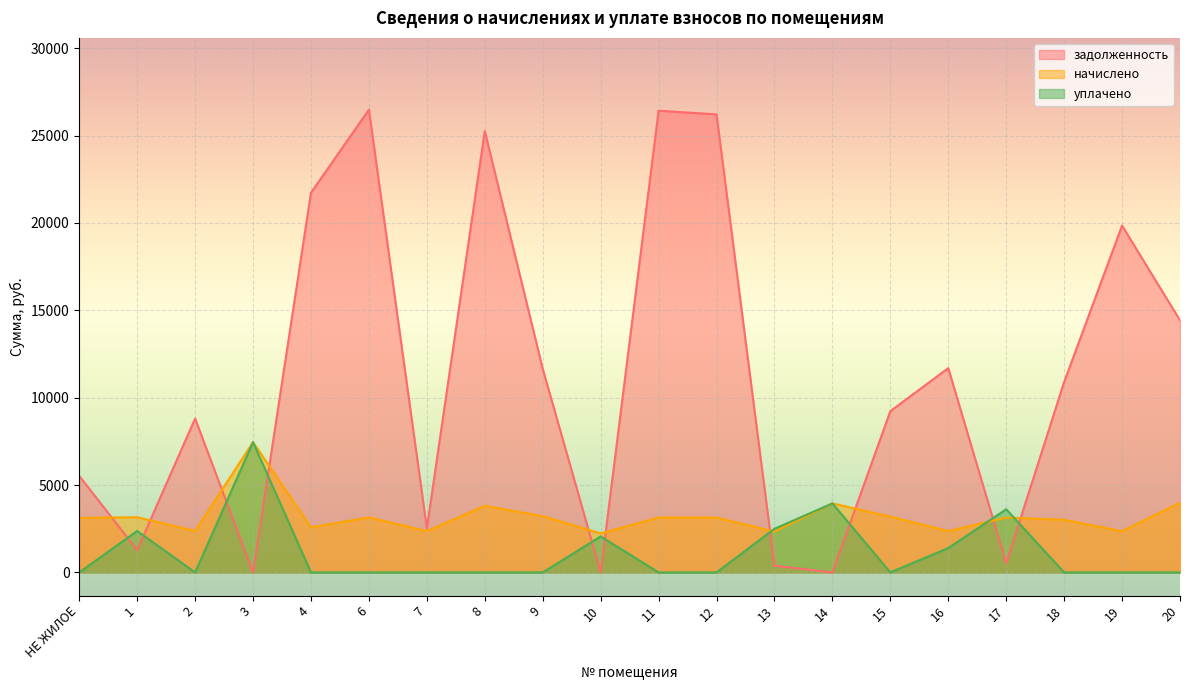

Count the number of categories in the chart.

20